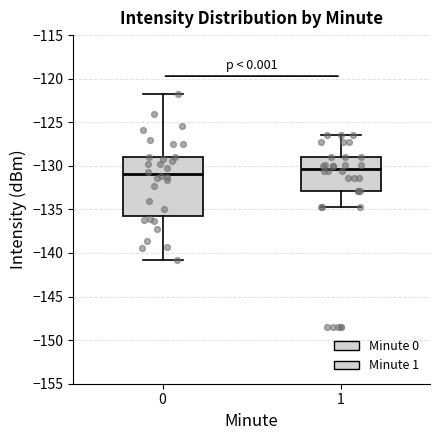

Comparing the boxes themselves (not the whiskers), which one is the tallest?

0